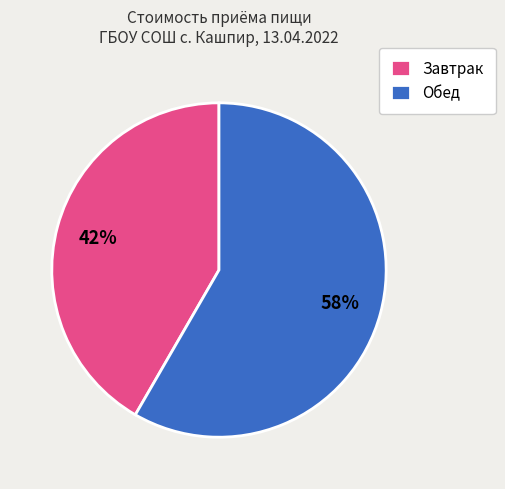

Which category has the biggest portion of the pie?

Обед